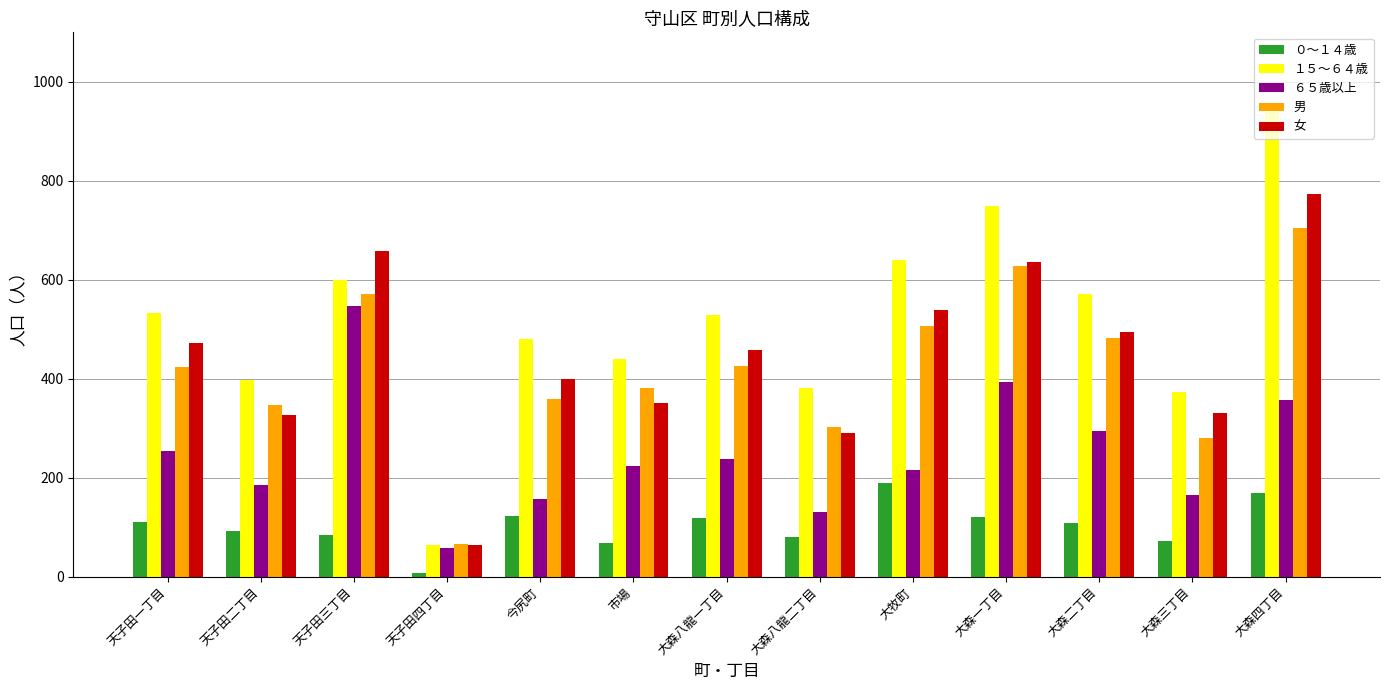

What is the difference between the maximum and minimum values in the １５～６４歳 series?

888